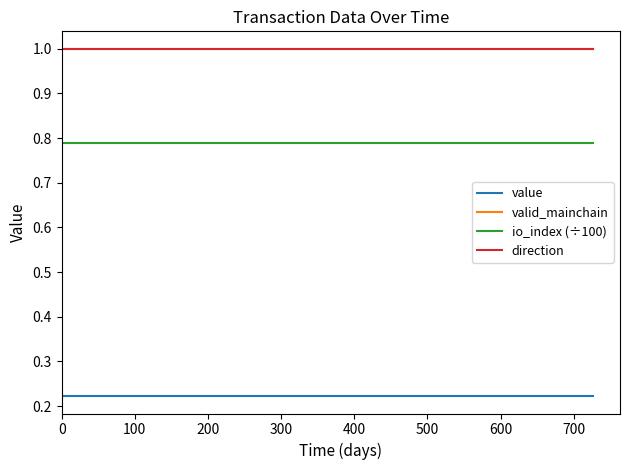

What is the value of the valid_mainchain point at the 15th from the left?

1.0